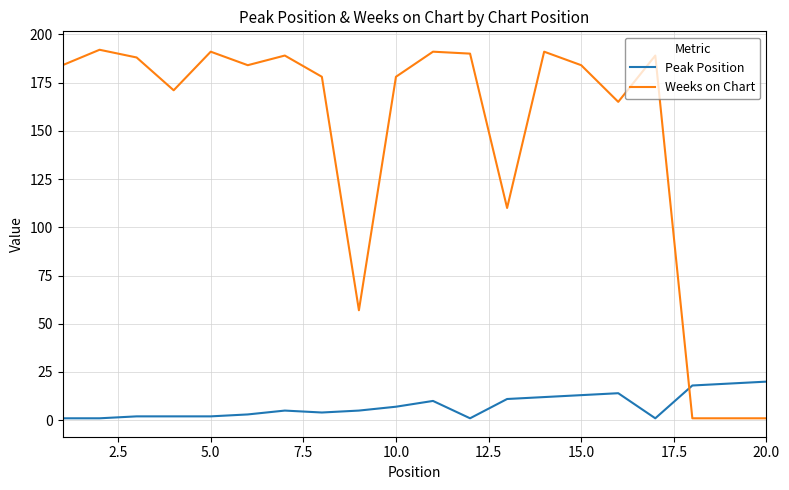

Which series has the largest total across all categories?

Weeks on Chart